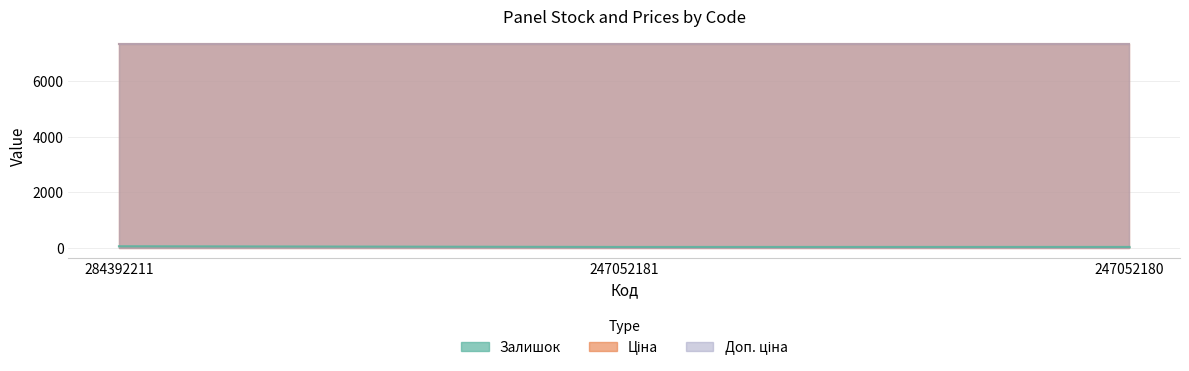

Reading left to right, transcribe all the data shown in this chart.

Залишок: 45.0	20.0	21.0
Ціна: 7360.2	7360.2	7360.2
Доп. ціна: 7360.2	7360.2	7360.2